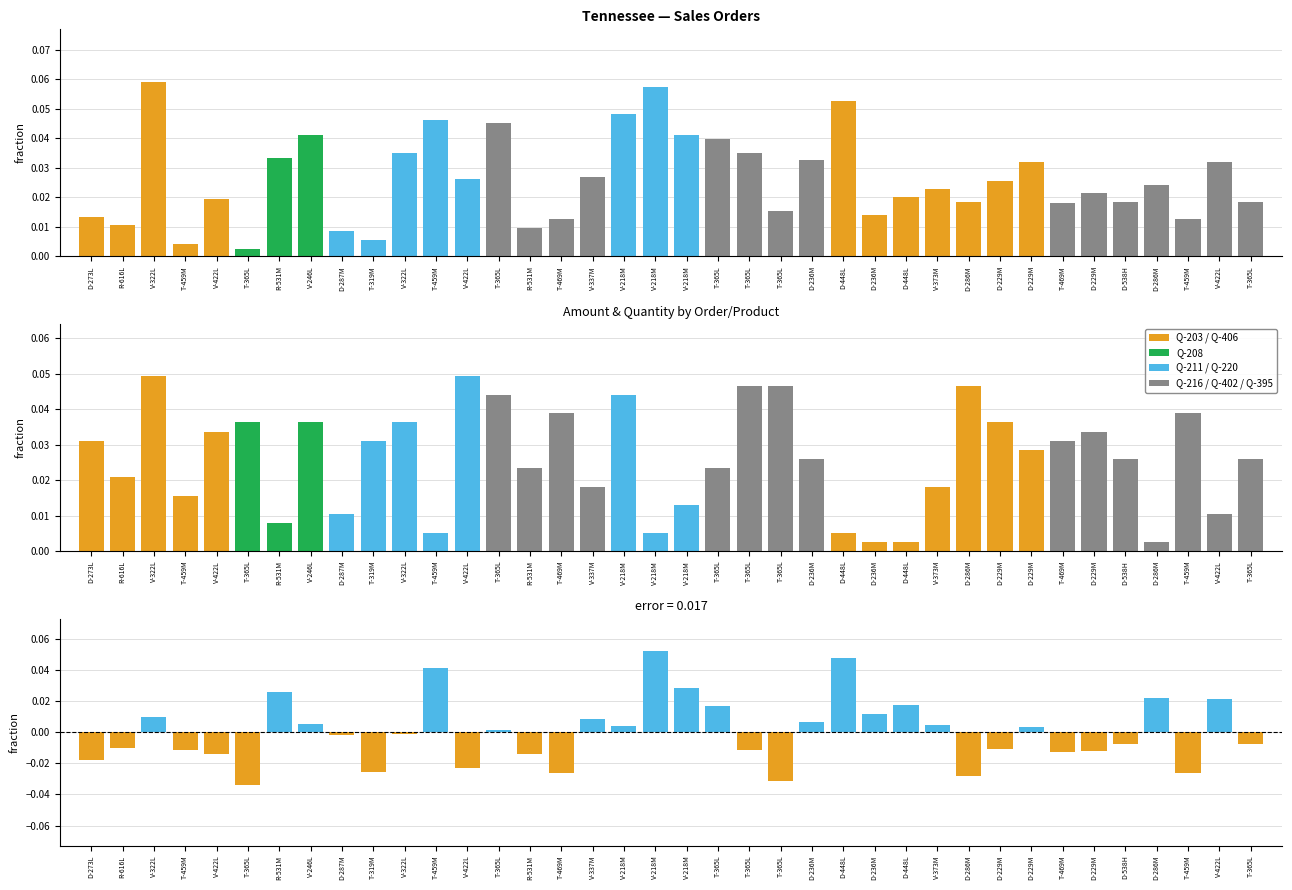

Which series changed the most between T-365L and T-469M?

Amount